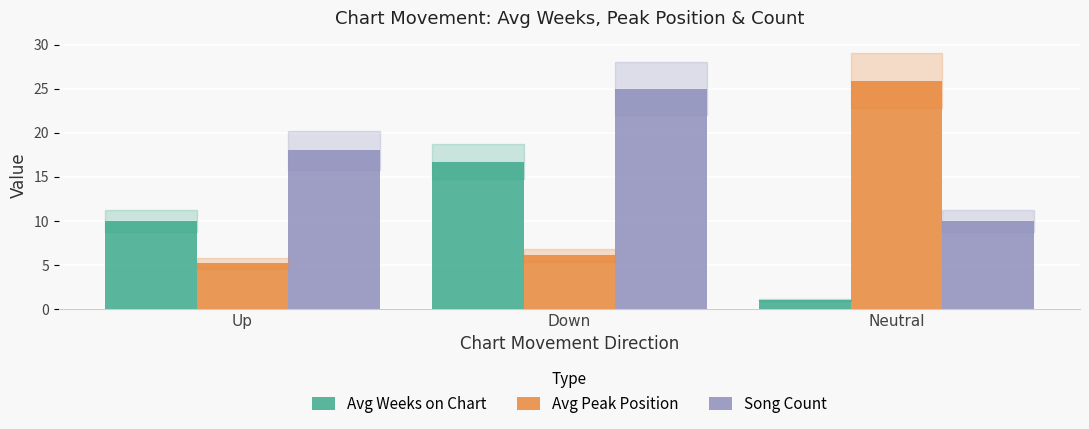

Count the number of categories in the chart.

3